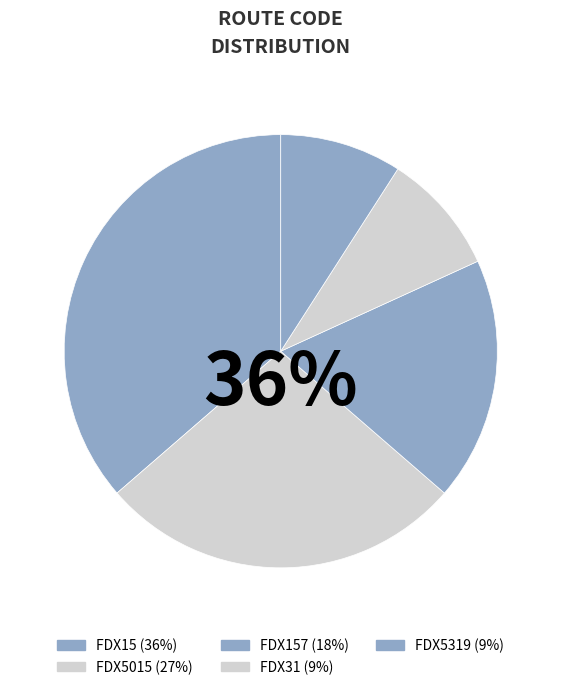

What is the total percentage of FDX157 and FDX5319?

27.3%